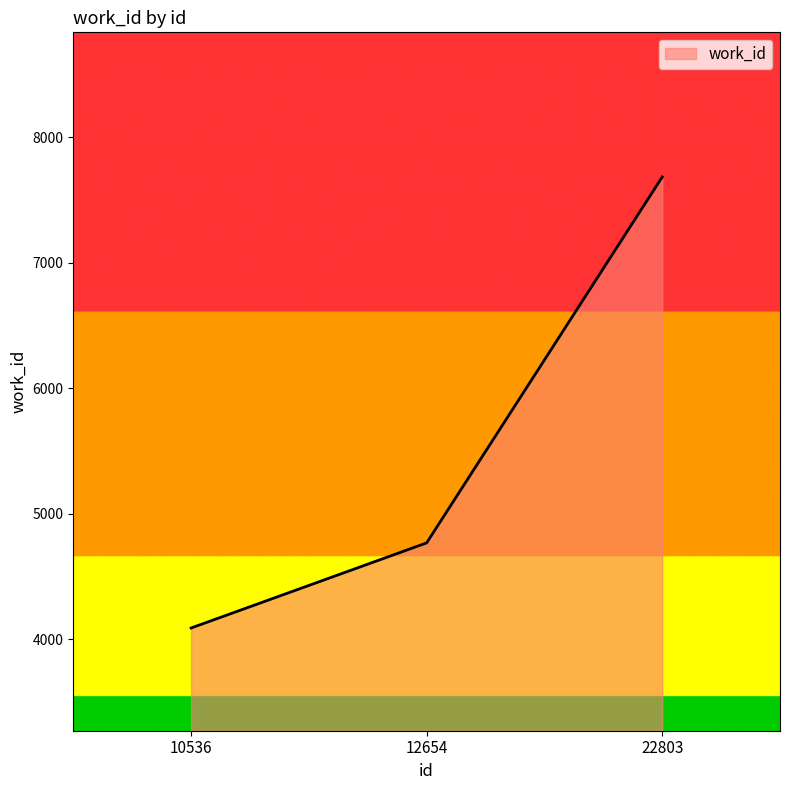

Between 10536 and 22803, which is larger?

22803